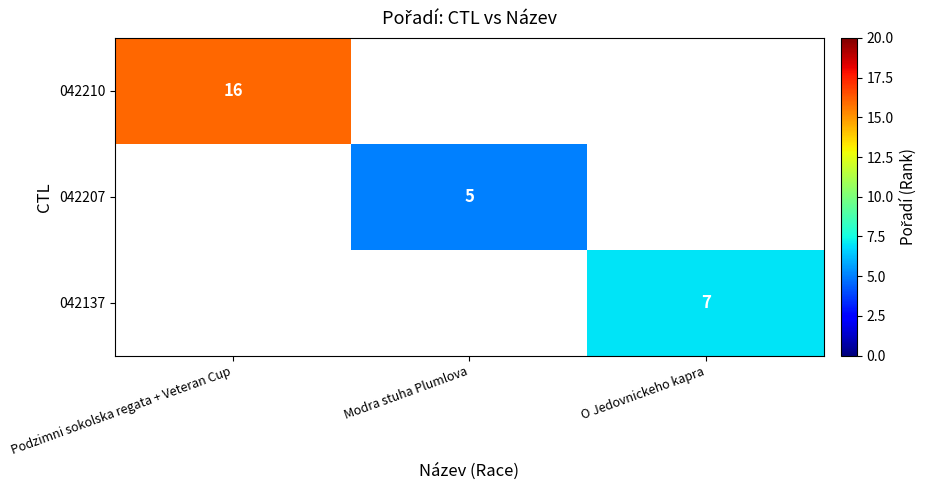

Is it true that 042207 equals 5 at Modra stuha Plumlova?

True